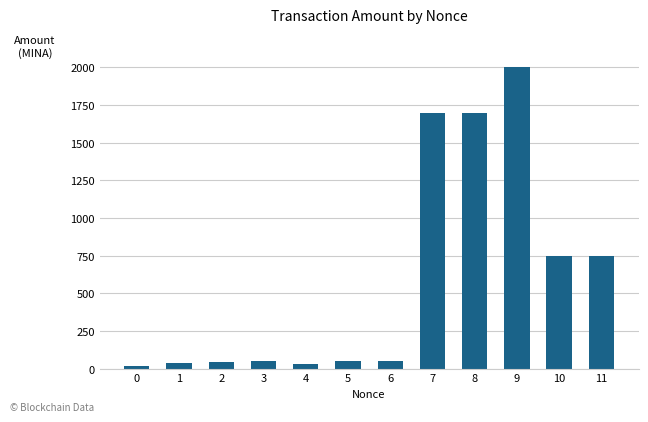

What is the difference between the values at 3 and 10?

696.2